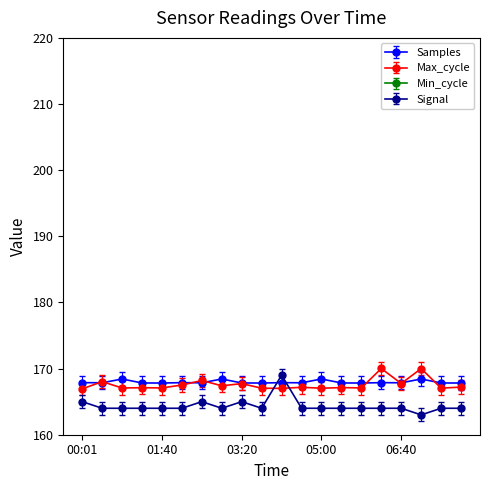

Rank the categories by Samples value from highest to lowest.

00:51, 02:55, 05:00, 07:05, 00:01, 02:05, 04:10, 06:15, 00:26, 02:30, 04:35, 06:40, 01:16, 03:20, 05:25, 07:30, 01:40, 03:45, 05:50, 07:55